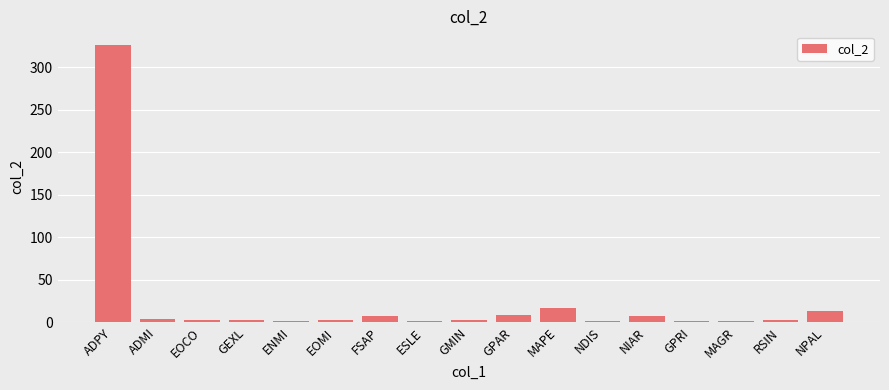

What is the sum of all values?

400